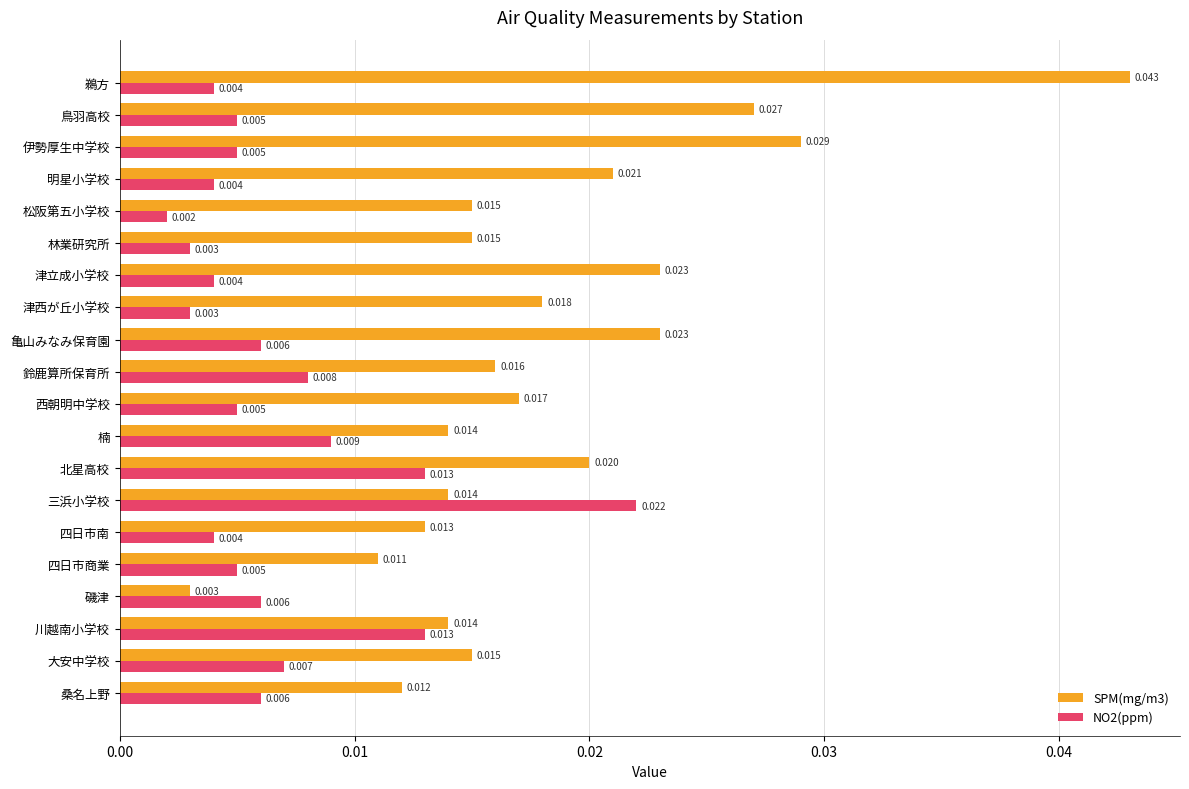

How many data points does each series have?

20